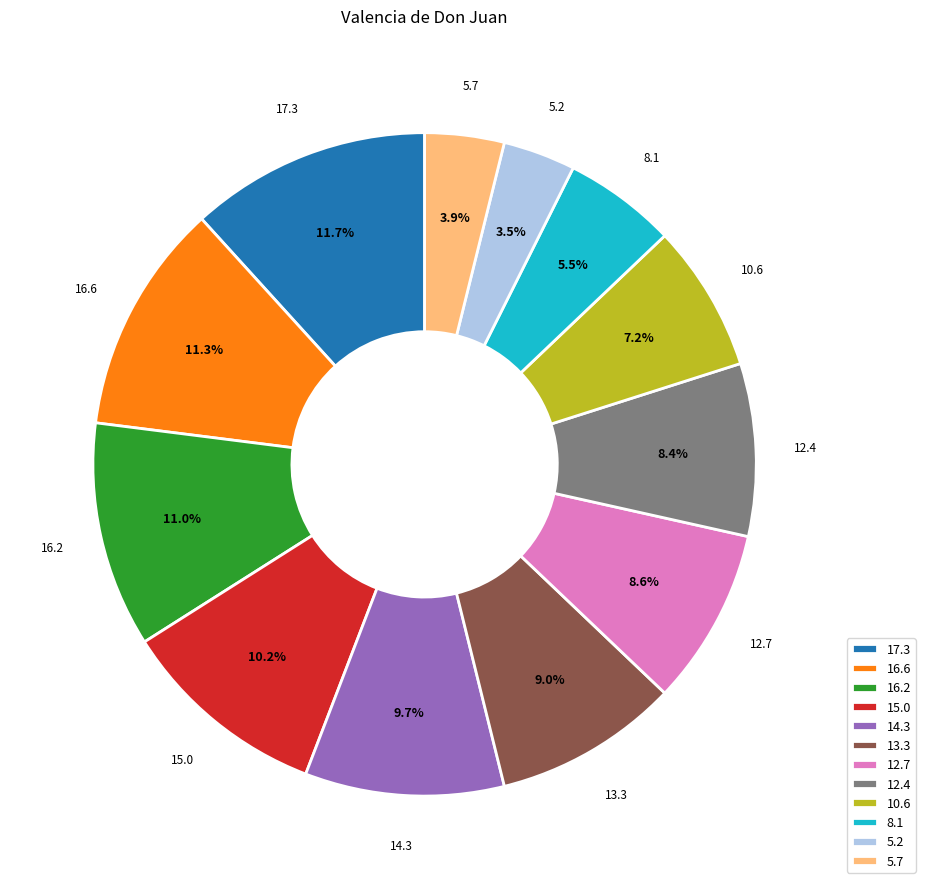

Approximately how many times larger is the value at 12.4 compared to 10.6?

1.2